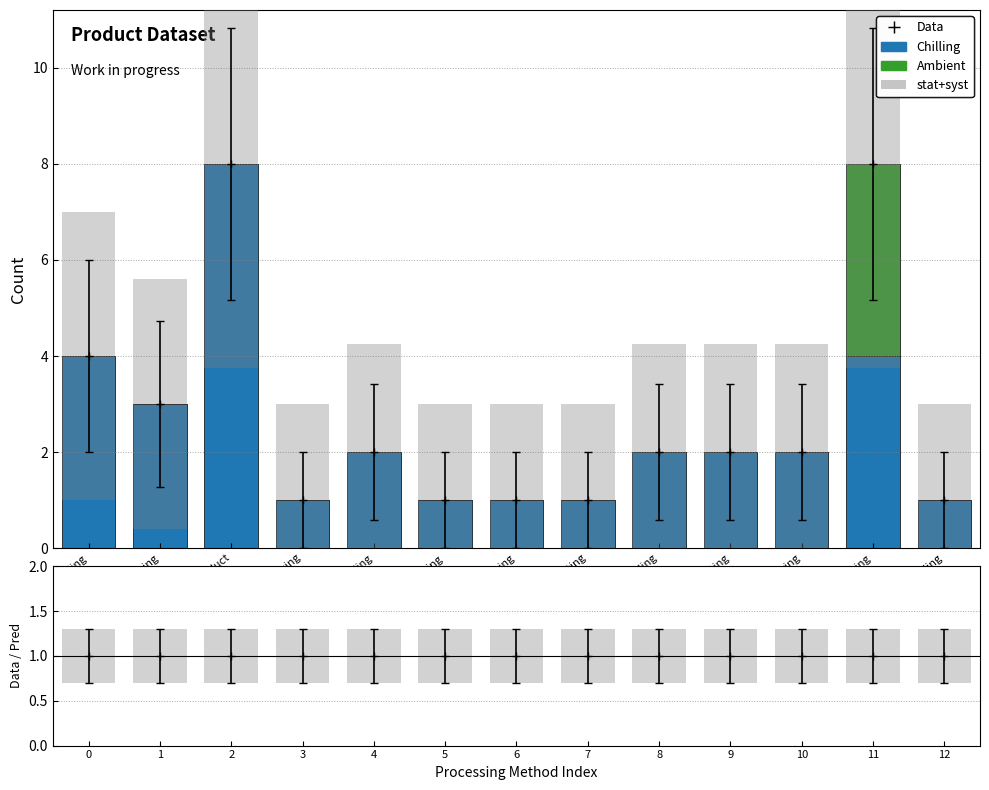

Which series has the widest spread of values?

Chilling